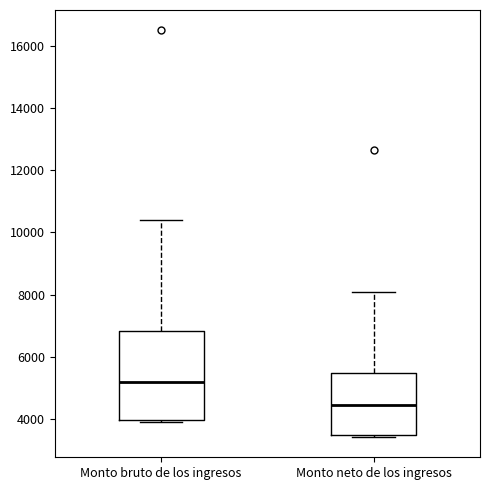

Reading left to right, transcribe this box plot: for each box, give where its median line is, the range the box spans, and where its two whiskers end, as read against the y-axis. The values are not printed on the chart, so give them approximately, as read against the axis.

Monto bruto de los ingresos: median 5200, box 4000 to 6800, whiskers 4000 (just below the box's lower edge) to 10400
Monto neto de los ingresos: median 4400, box 3400 to 5400, whiskers 3400 to 8000